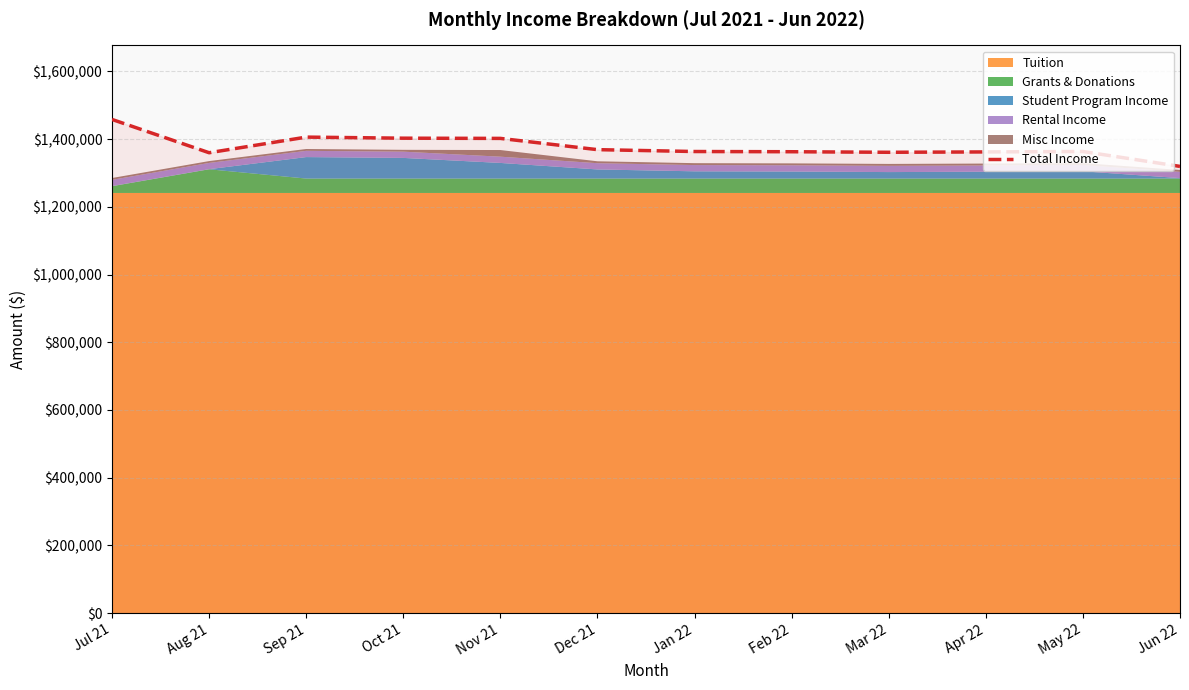

What is the label of the 1st point from the right?

Jun 22